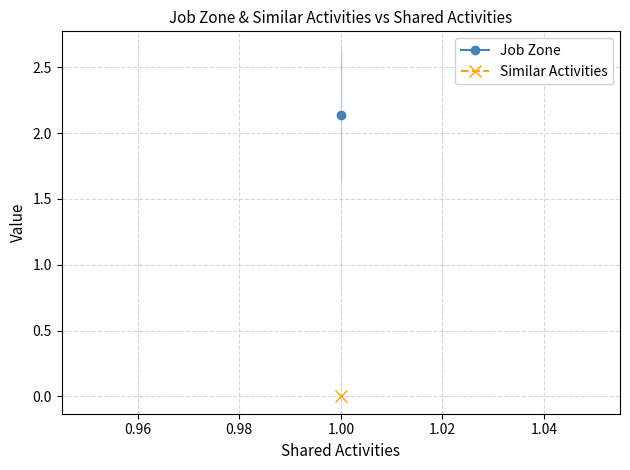

At 3, list the series in order from smallest to largest.

Similar Activities, Job Zone